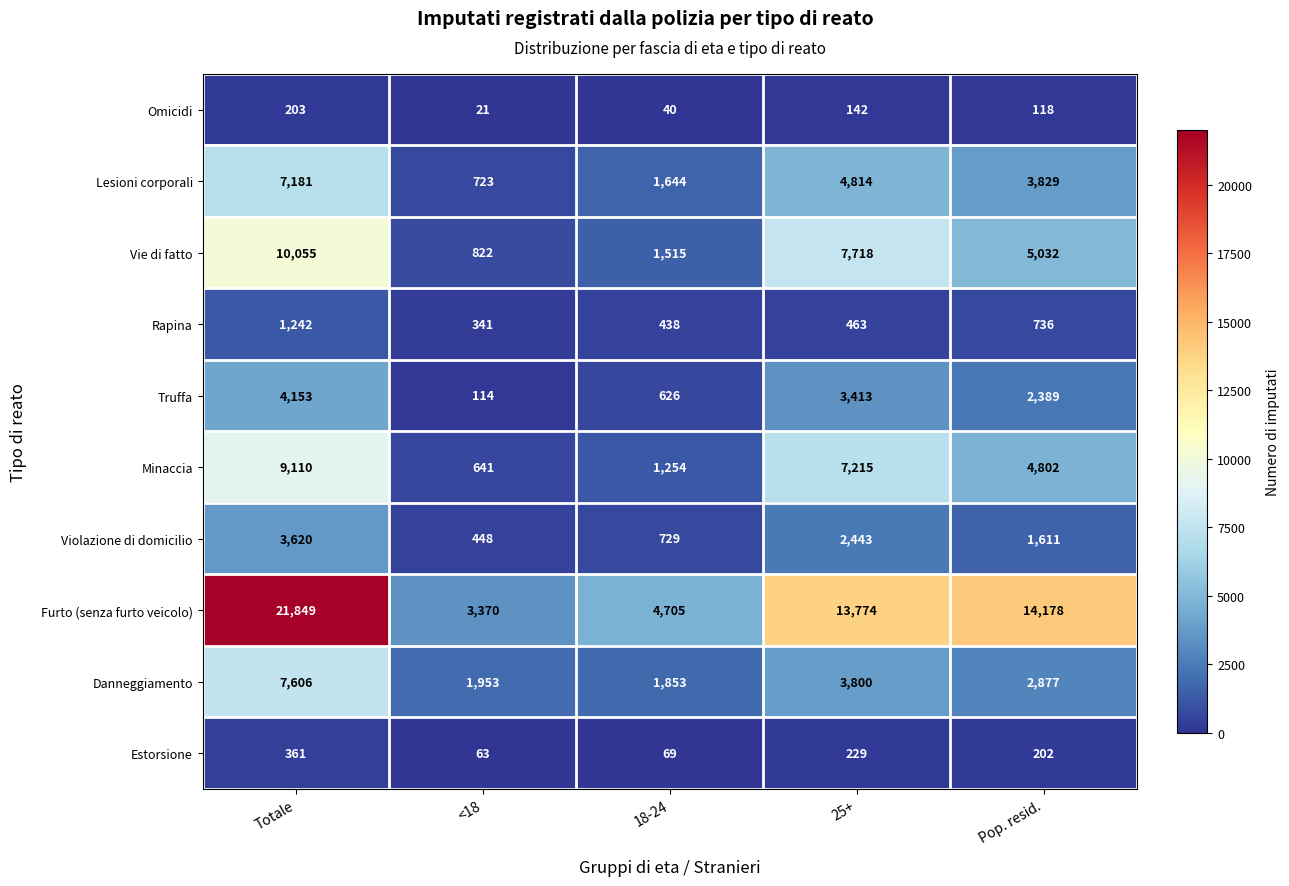

What is the spread (max minus min) of values at 25+?

13632